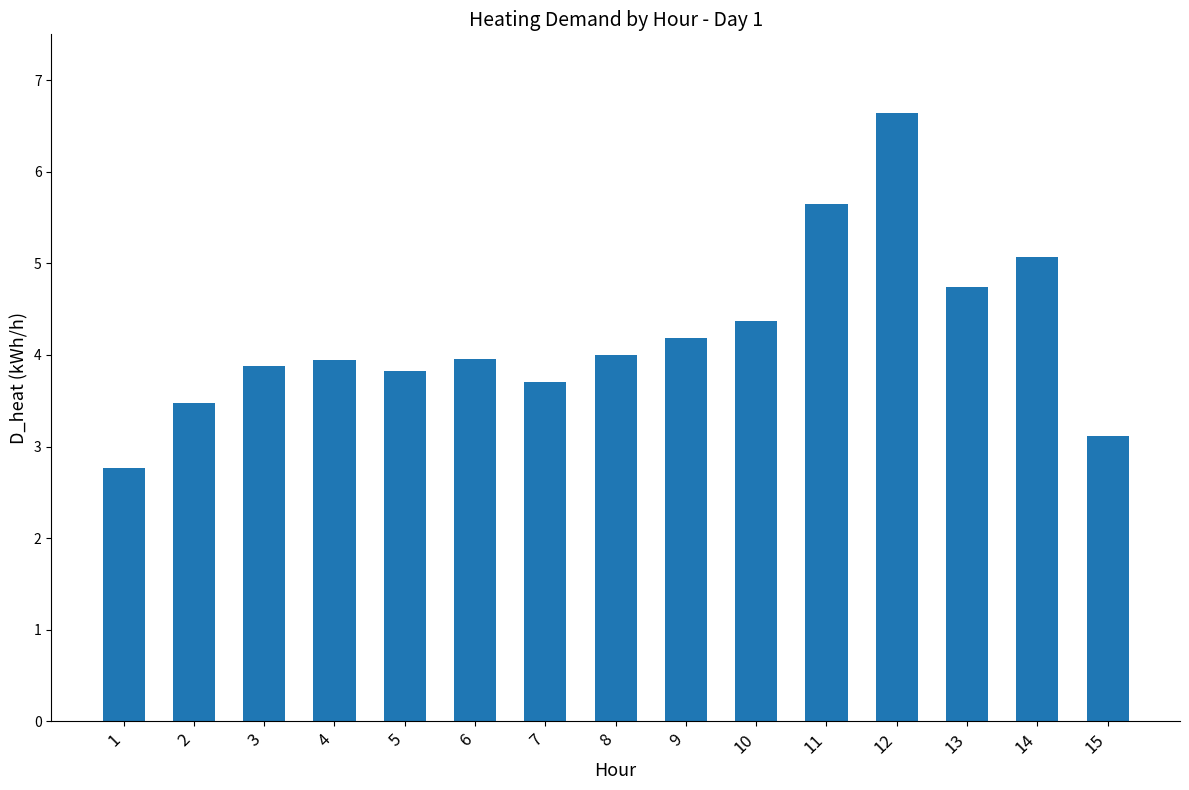

True or false: the data shows 5.1 at 14.

True